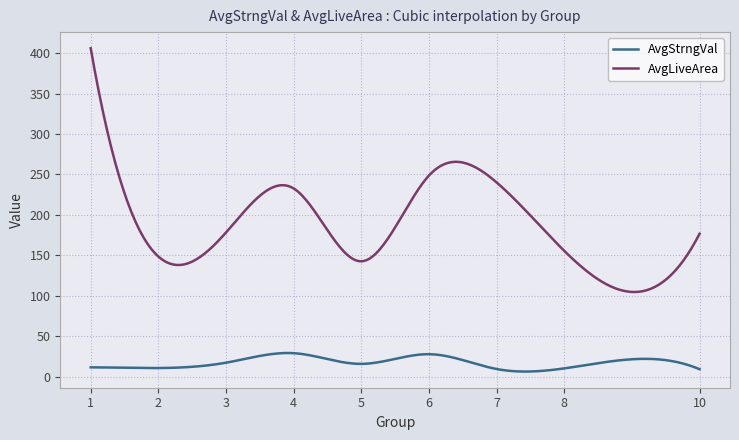

True or false: AvgLiveArea and AvgStrngVal intersect in this chart.

False